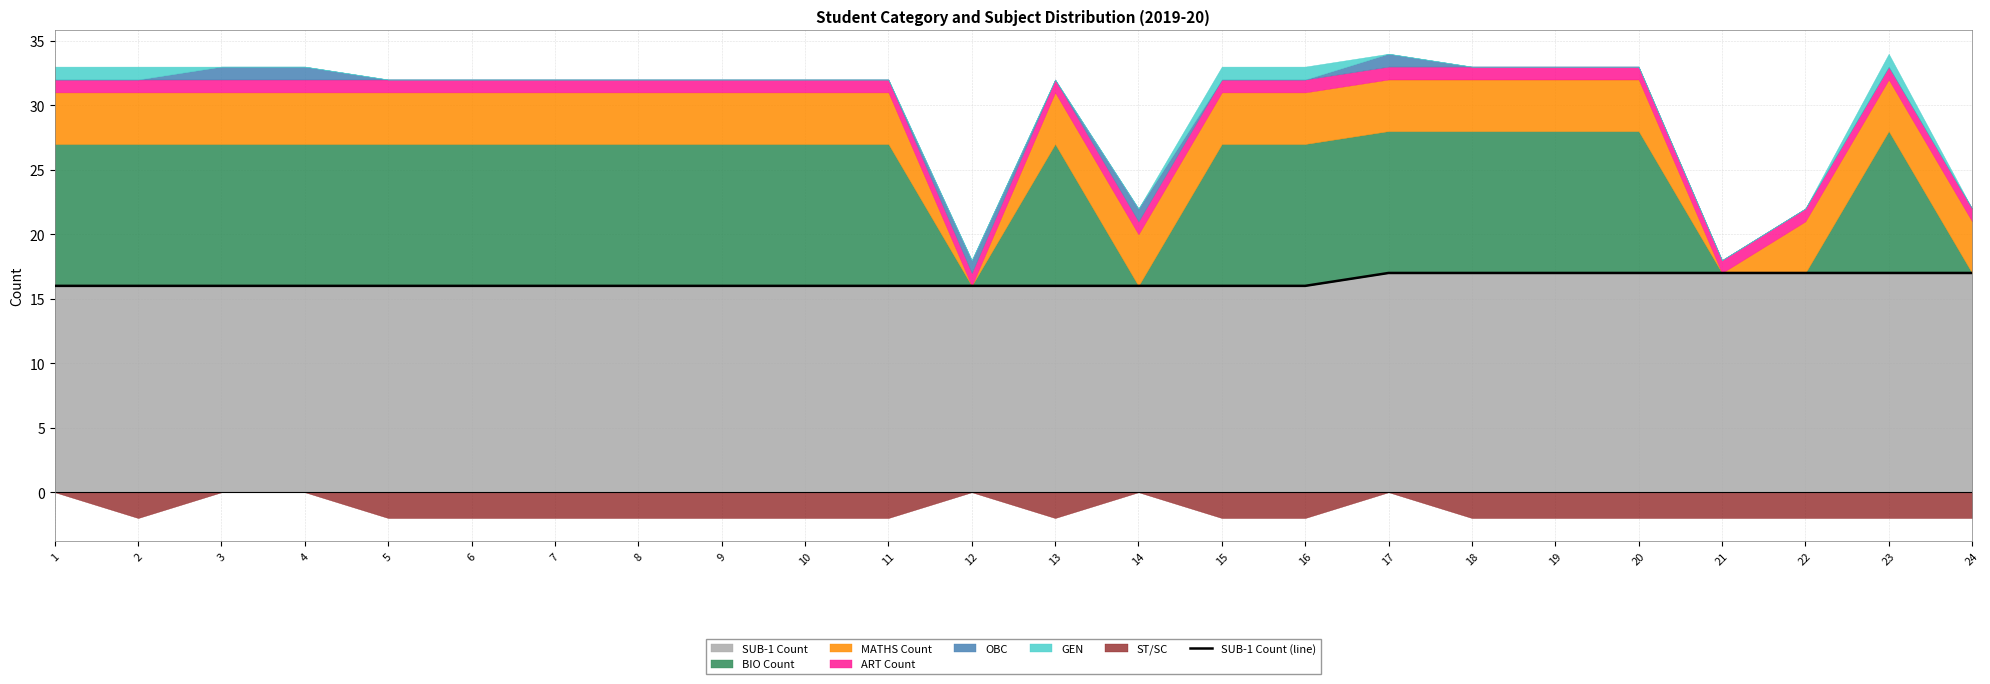

Reading left to right, transcribe all the data shown in this chart.

16	16	16	16	16	16	16	16	16	16	16	16	16	16	16	16	17	17	17	17	17	17	17	17